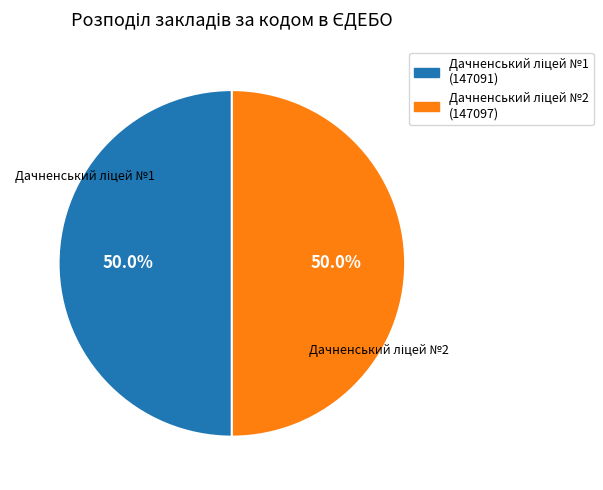

How many segments does this pie chart have?

2